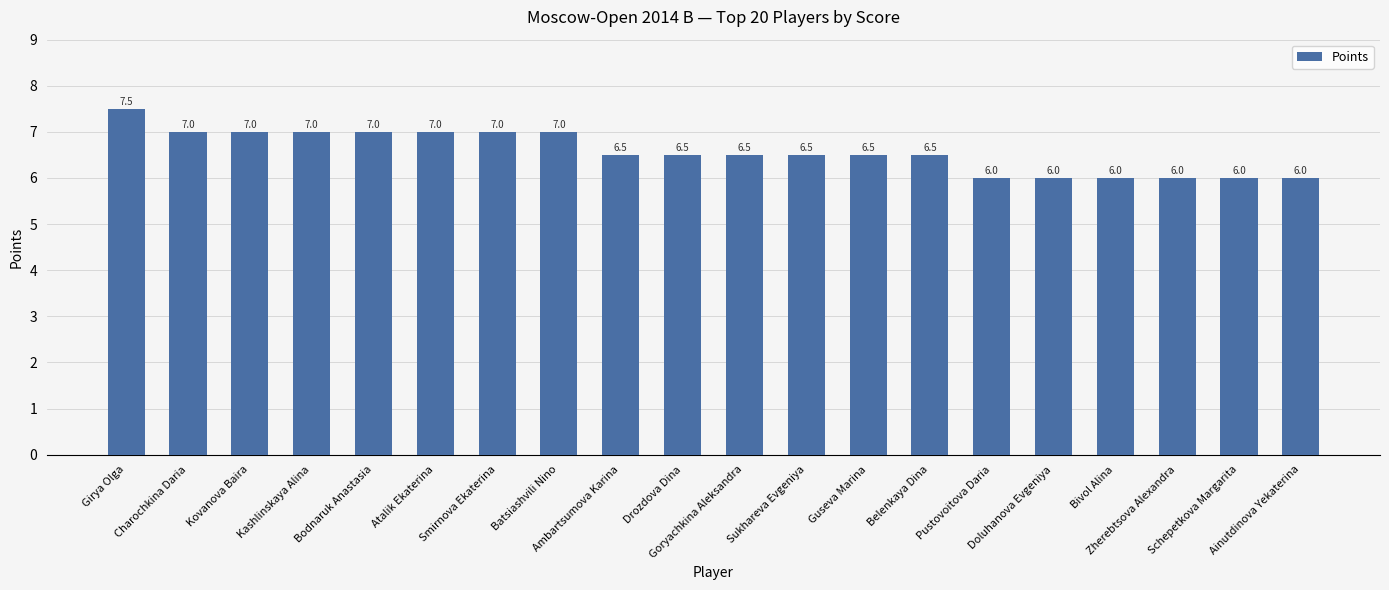

What value does the data have at Atalik Ekaterina?

7.0